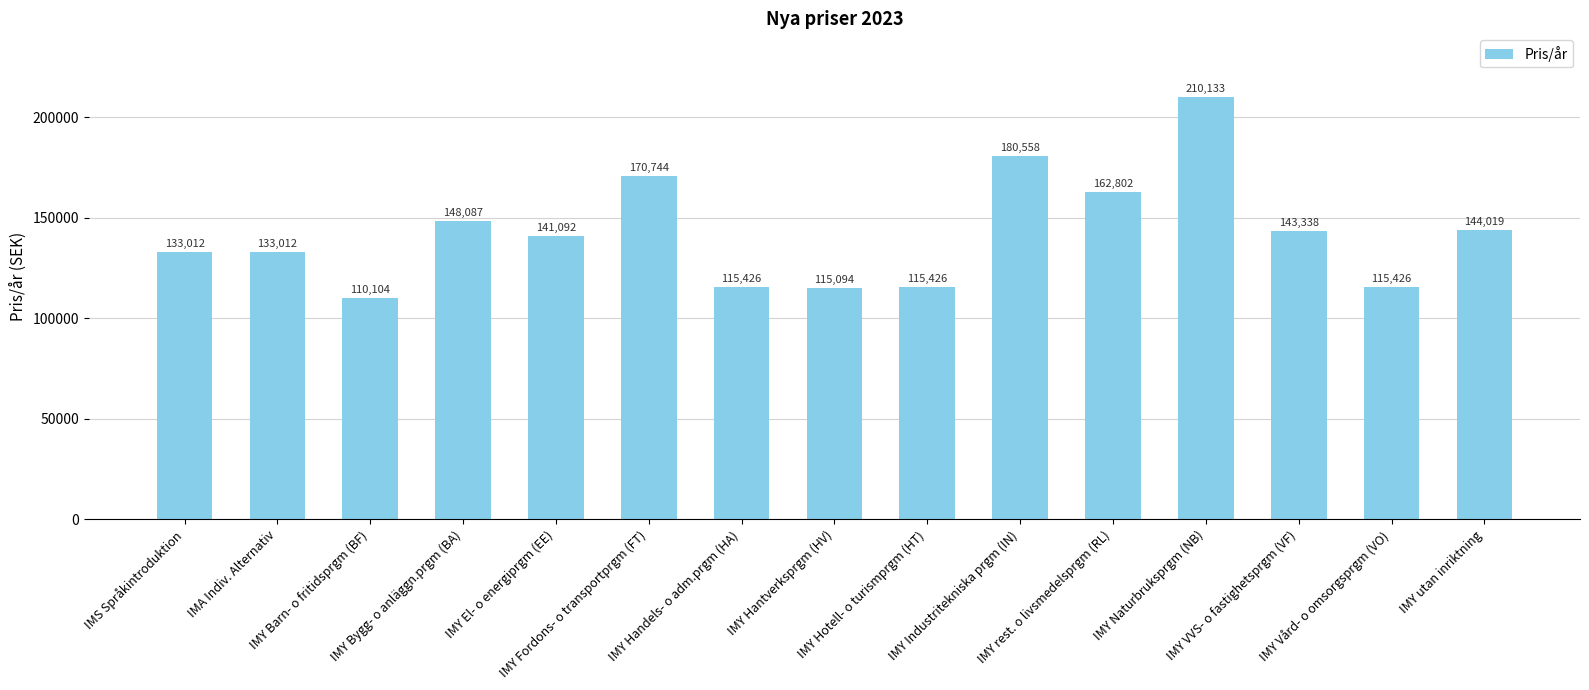

Reading right to left, what are all the values shown in this chart?

IMY utan inriktning=144019	IMY Vård- o omsorgsprgm (VO)=115426	IMY VVS- o fastighetsprgm (VF)=143338	IMY Naturbruksprgm (NB)=210133	IMY rest. o livsmedelsprgm (RL)=162802	IMY Industritekniska prgm (IN)=180558	IMY Hotell- o turismprgm (HT)=115426	IMY Hantverksprgm (HV)=115094	IMY Handels- o adm.prgm (HA)=115426	IMY Fordons- o transportprgm (FT)=170744	IMY El- o energiprgm (EE)=141092	IMY Bygg- o anläggn.prgm (BA)=148087	IMY Barn- o fritidsprgm (BF)=110104	IMA Indiv. Alternativ=133012	IMS Språkintroduktion=133012